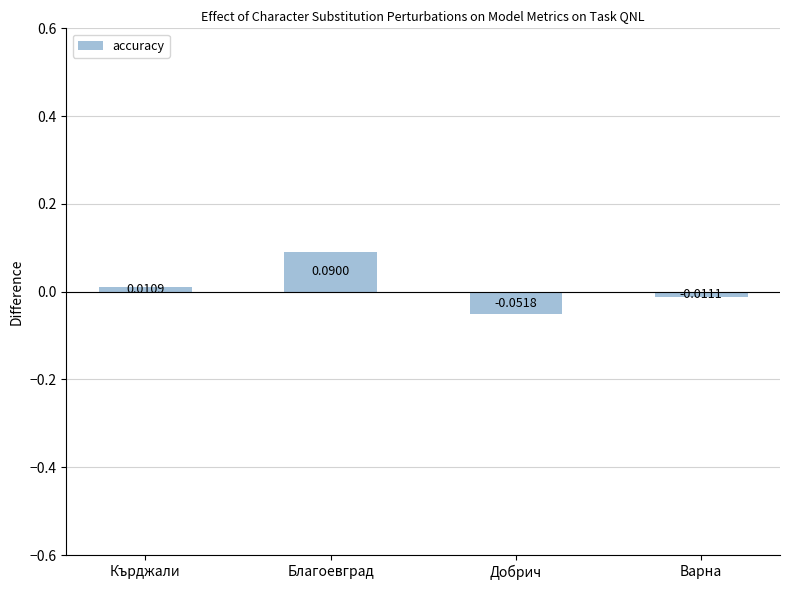

What is the label of the 3rd bar from the right?

Благоевград